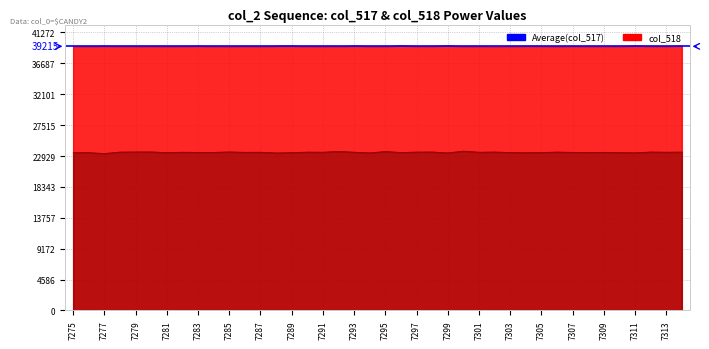

At which label does col_518 reach its minimum?

7302